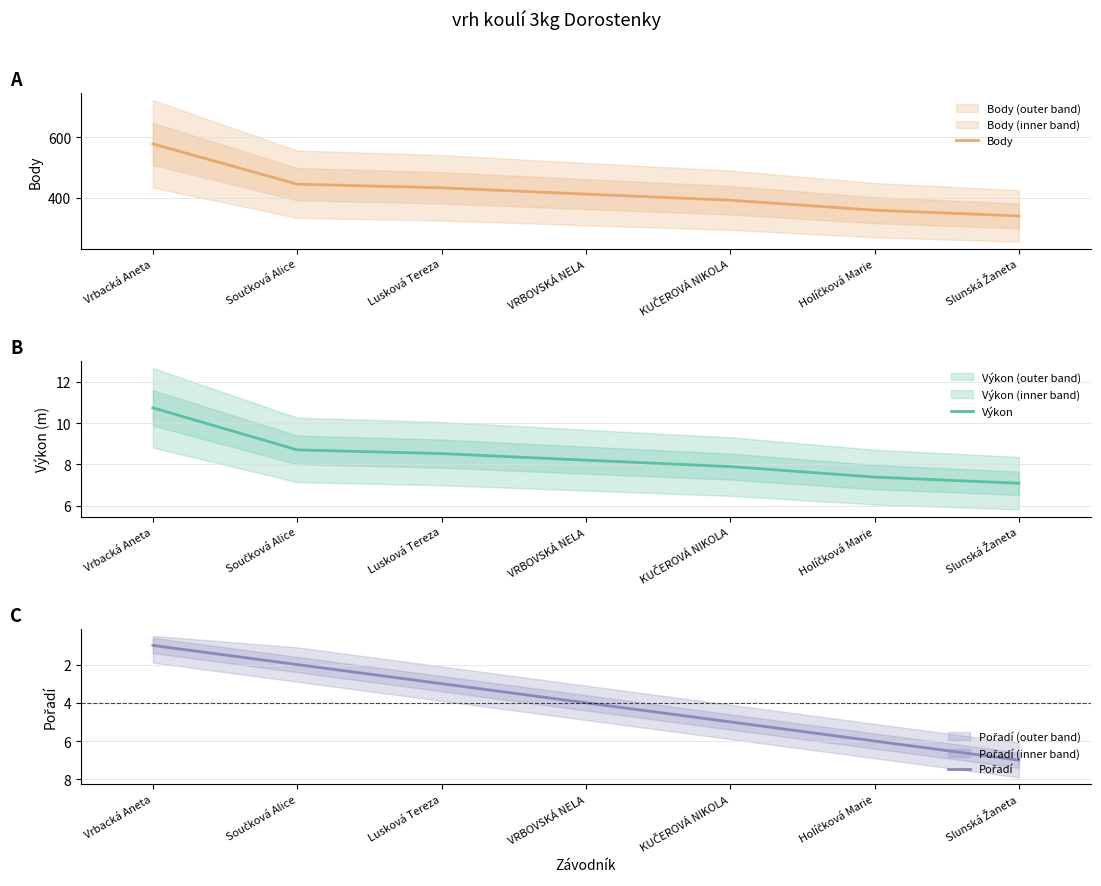

Which has a higher value, Vrbacká Aneta or Součková Alice?

Vrbacká Aneta